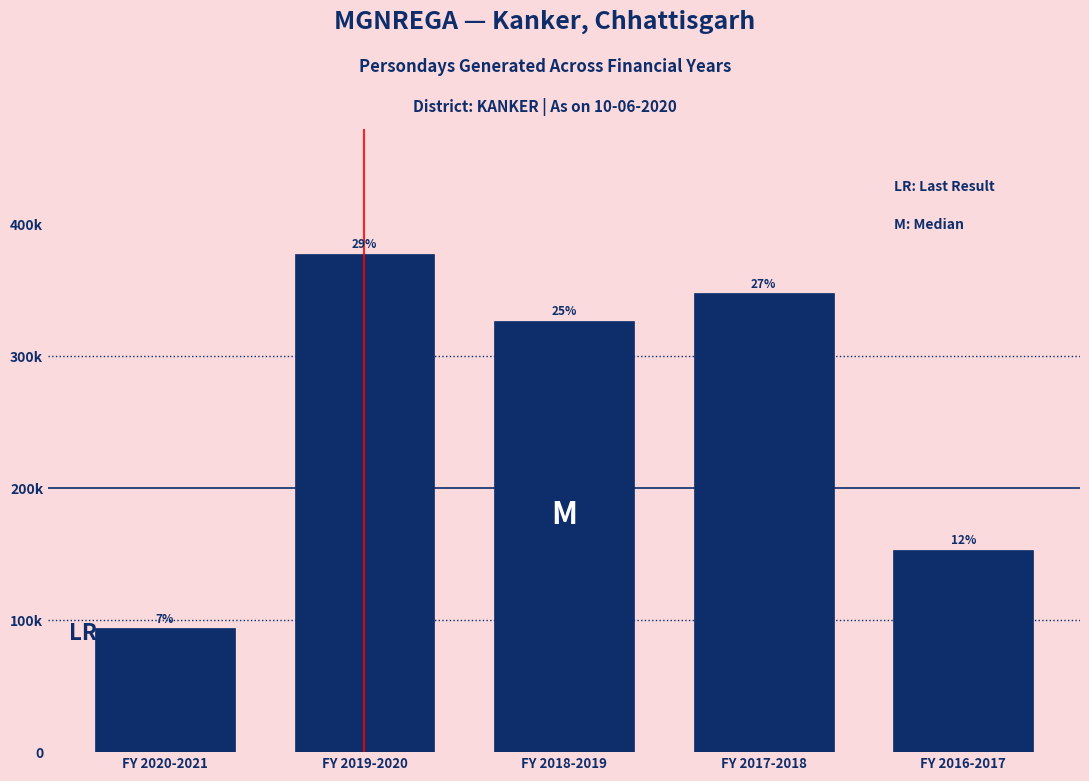

Are the bars horizontal?

No